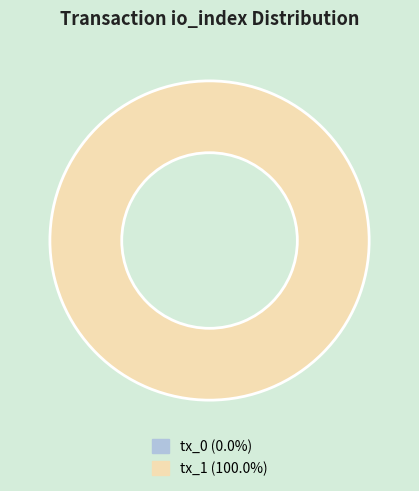

To the nearest percent, what is the average slice percentage?

50%